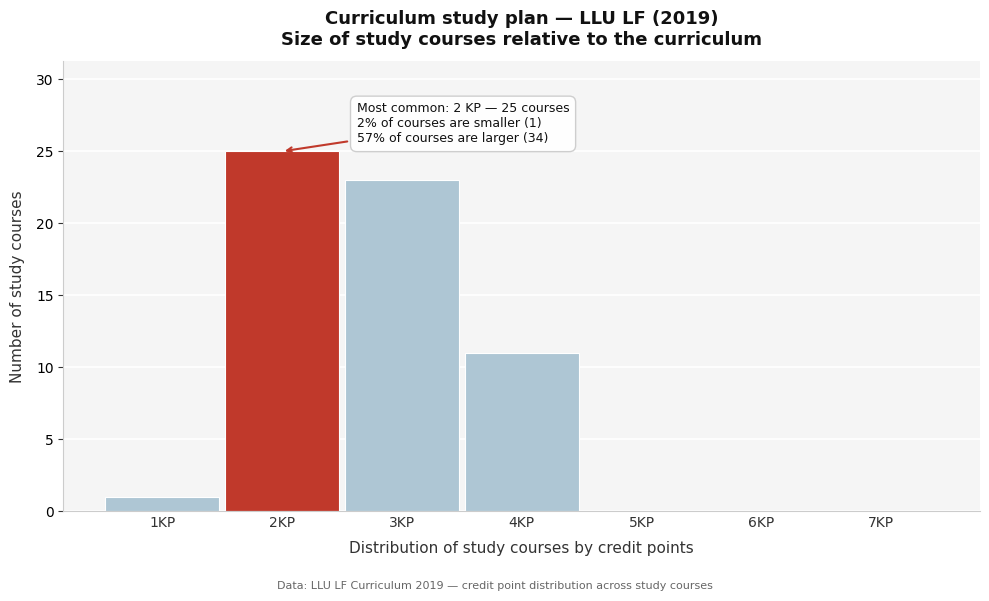

Reading left to right, what are all the values shown in this chart?

1KP=1	2KP=25	3KP=23	4KP=11	5KP=0	6KP=0	7KP=0